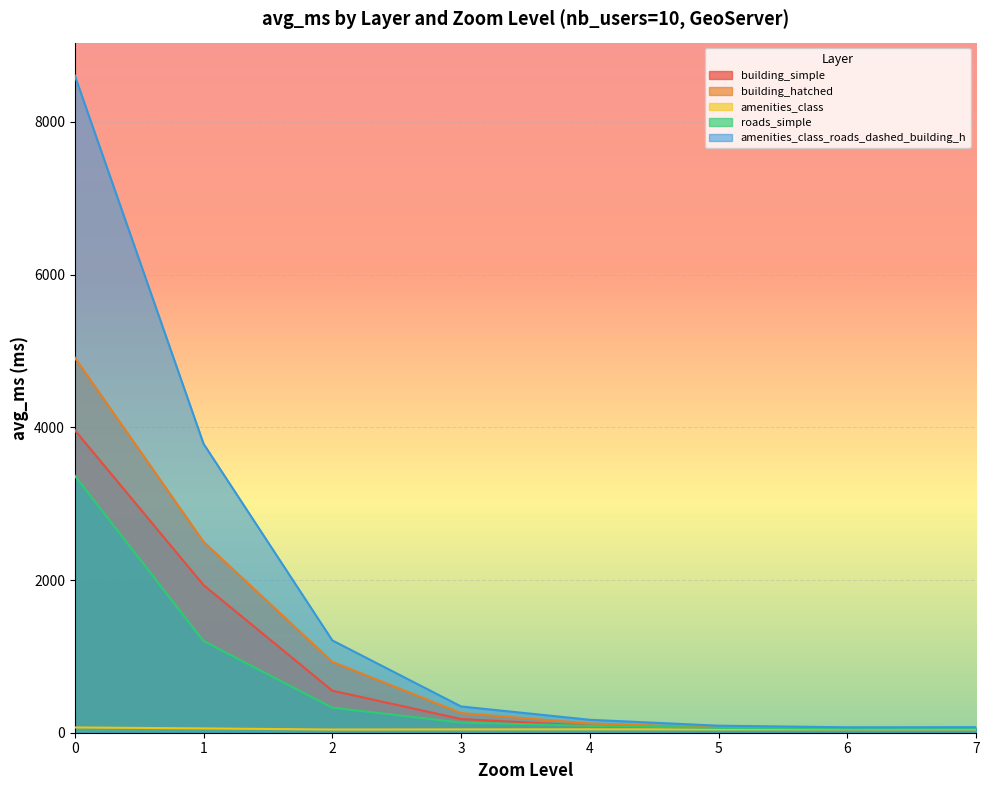

What are all the series names shown in the legend?

building_simple, building_hatched, amenities_class, roads_simple, amenities_class_roads_dashed_building_h